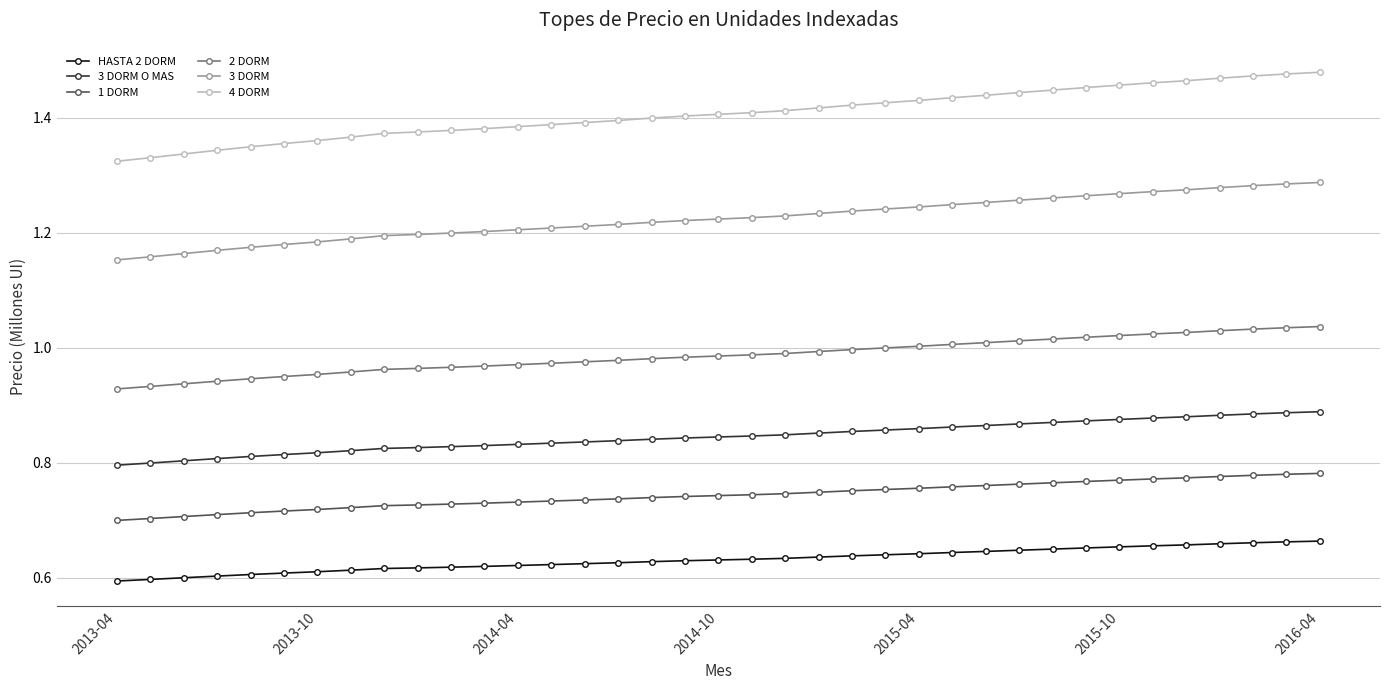

How many series are shown in this chart?

6